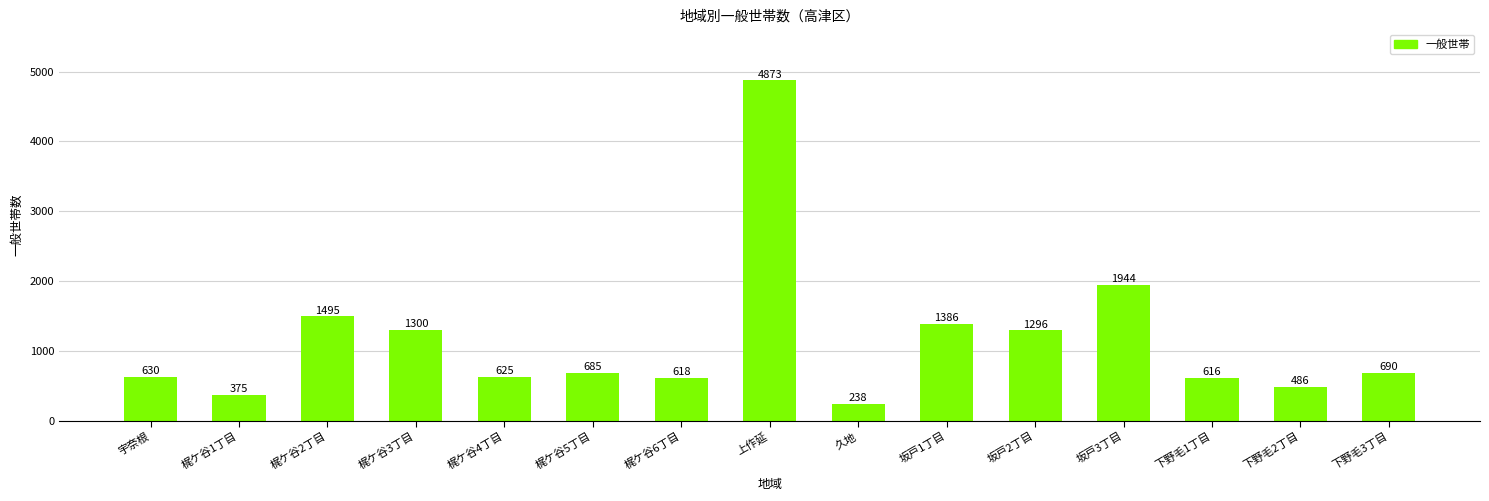

What is the difference between the maximum and minimum values?

4635